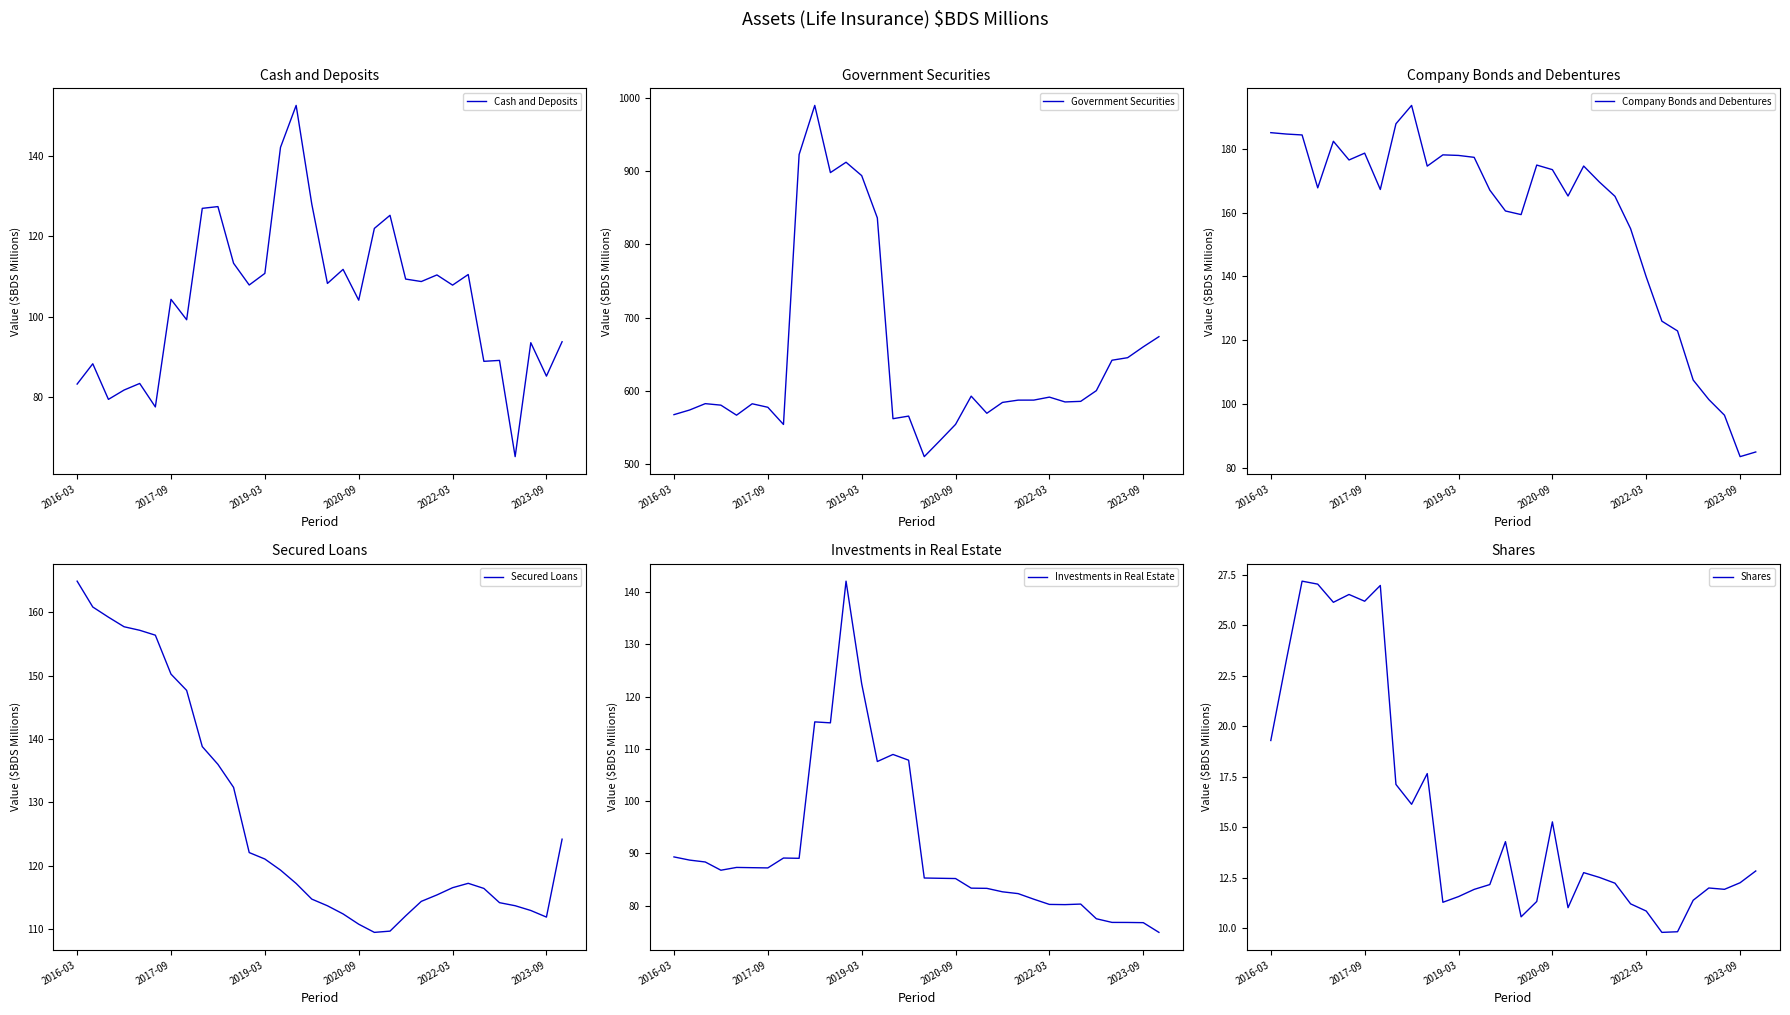

Between 31 and 11, which is larger?

11